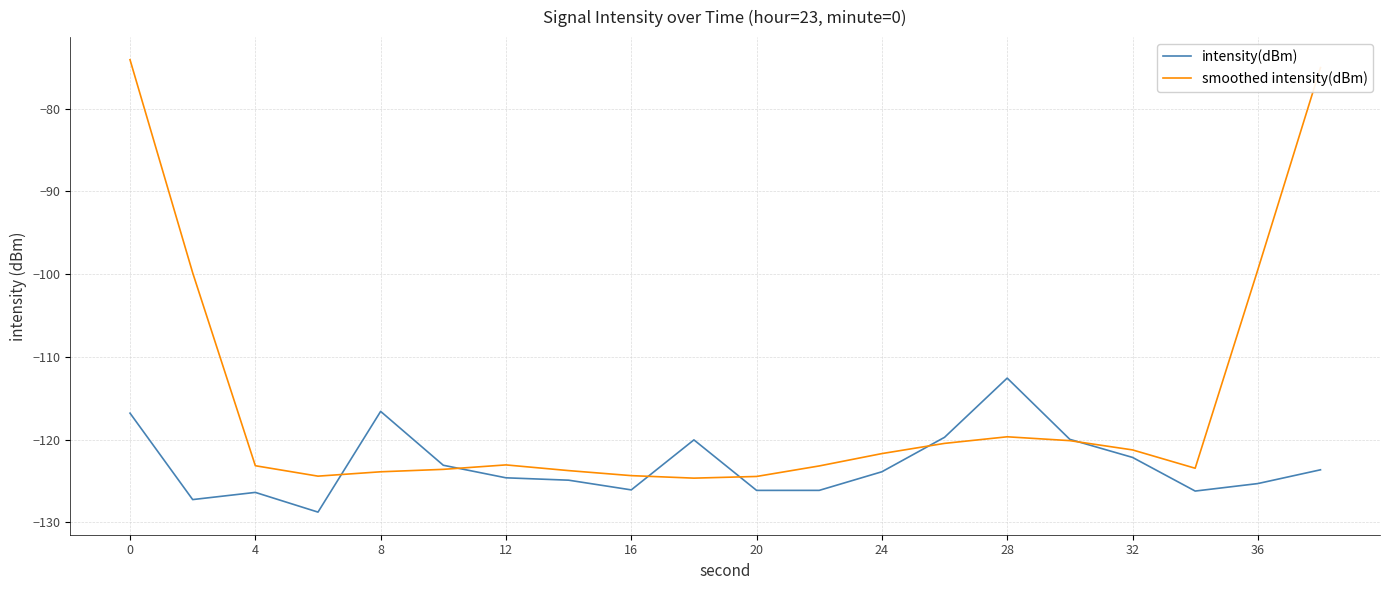

What is the difference between the maximum and second lowest values in the intensity(dBm) series?

14.7